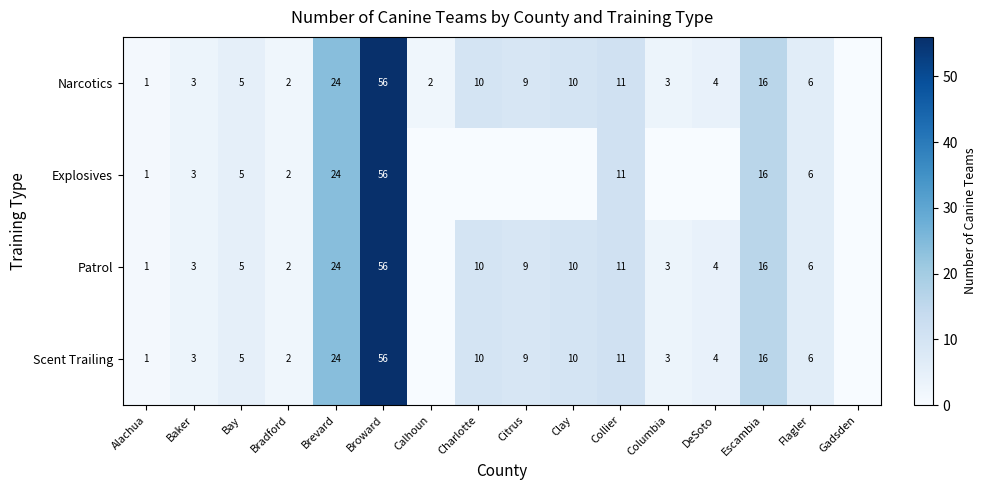

How many distinct data groups are displayed?

4